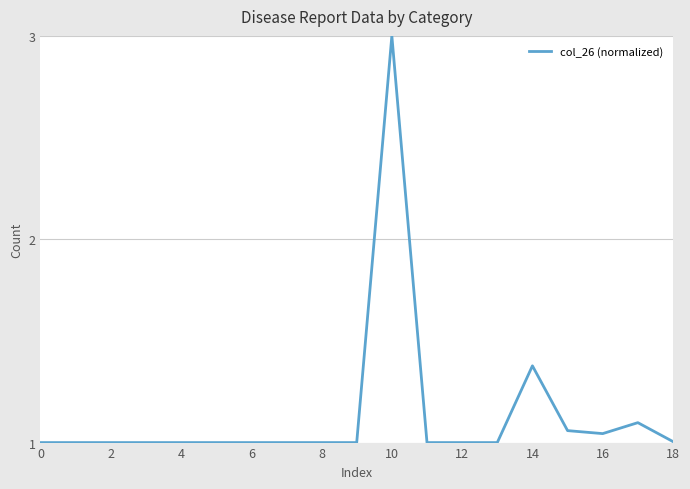

What is the greatest value displayed?

3.0